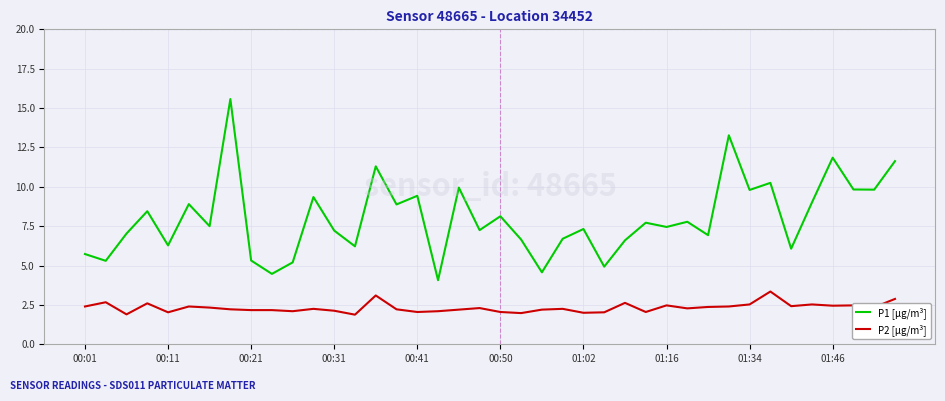

Which series has the largest total across all categories?

P1 [µg/m³]